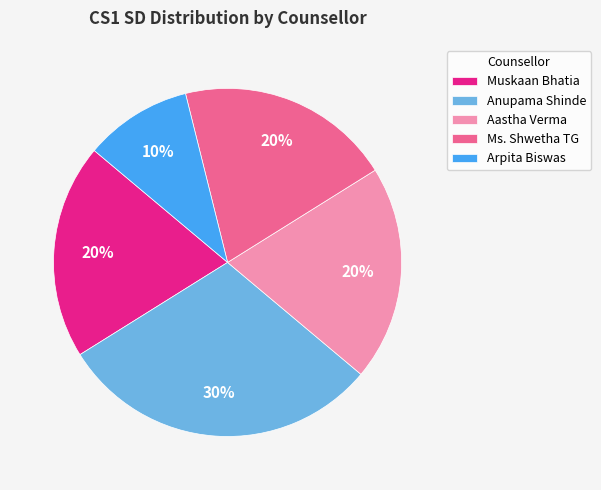

True or false: Muskaan Bhatia accounts for 20% of the total.

True